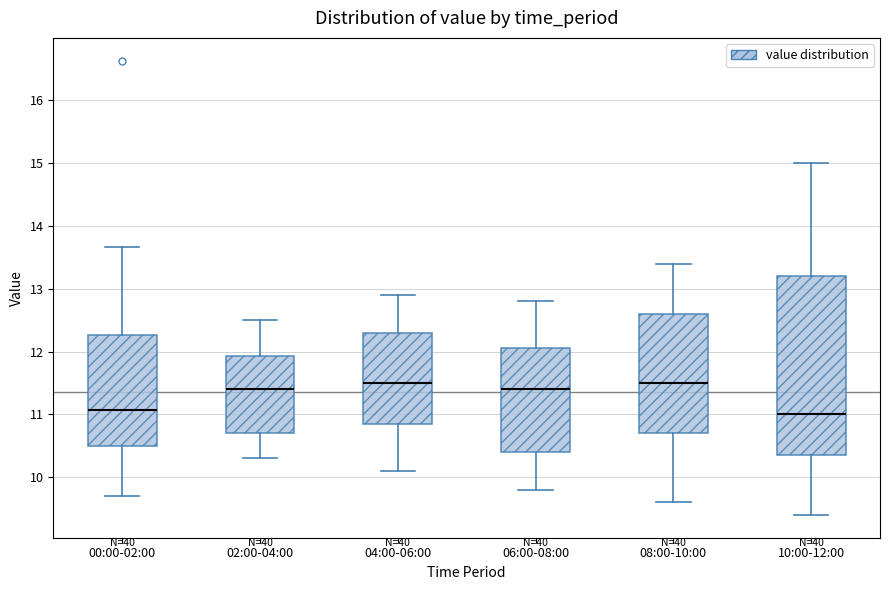

Reading left to right, read every box against the y-axis: the position of its median line, the range the box covers, and the ends of its whiskers. The values are not printed on the chart, so give them approximately, as read against the axis.

00:00-02:00: median 11.1, box 10.5 to 12.3, whiskers 9.7 to 13.7
02:00-04:00: median 11.4, box 10.7 to 11.9, whiskers 10.3 to 12.5
04:00-06:00: median 11.5, box 10.9 to 12.3, whiskers 10.1 to 12.9
06:00-08:00: median 11.4, box 10.4 to 12.1, whiskers 9.8 to 12.8
08:00-10:00: median 11.5, box 10.7 to 12.6, whiskers 9.6 to 13.4
10:00-12:00: median 11.0, box 10.4 to 13.2, whiskers 9.4 to 15.0